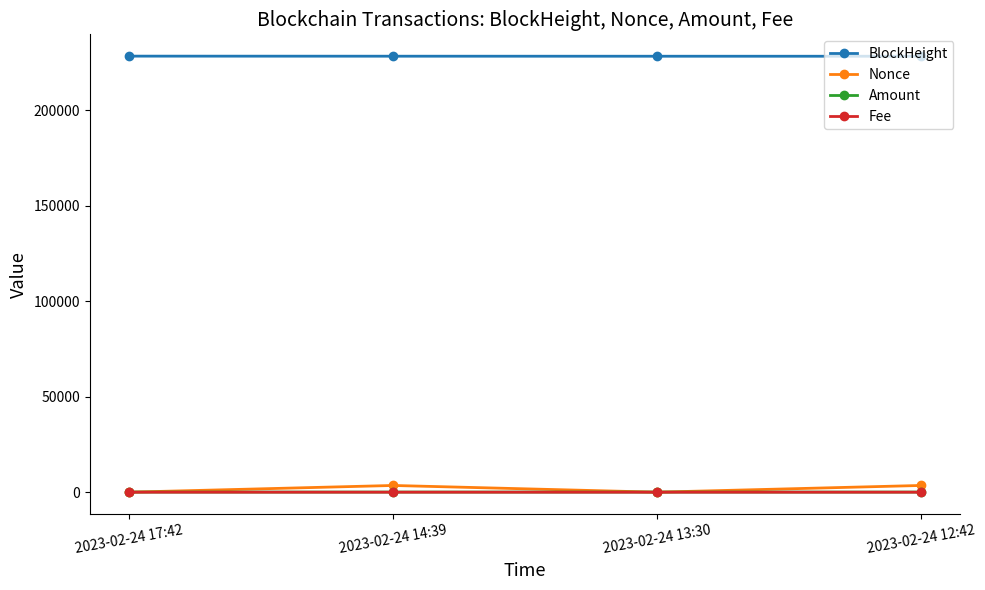

What are all the series names shown in the legend?

BlockHeight, Nonce, Amount, Fee